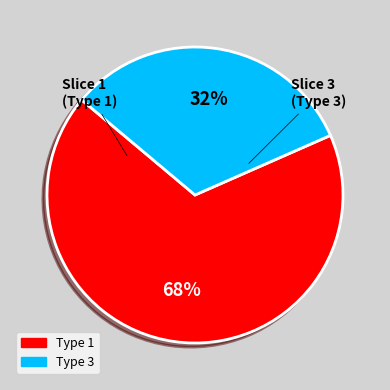

To the nearest percent, what is the average slice percentage?

50%